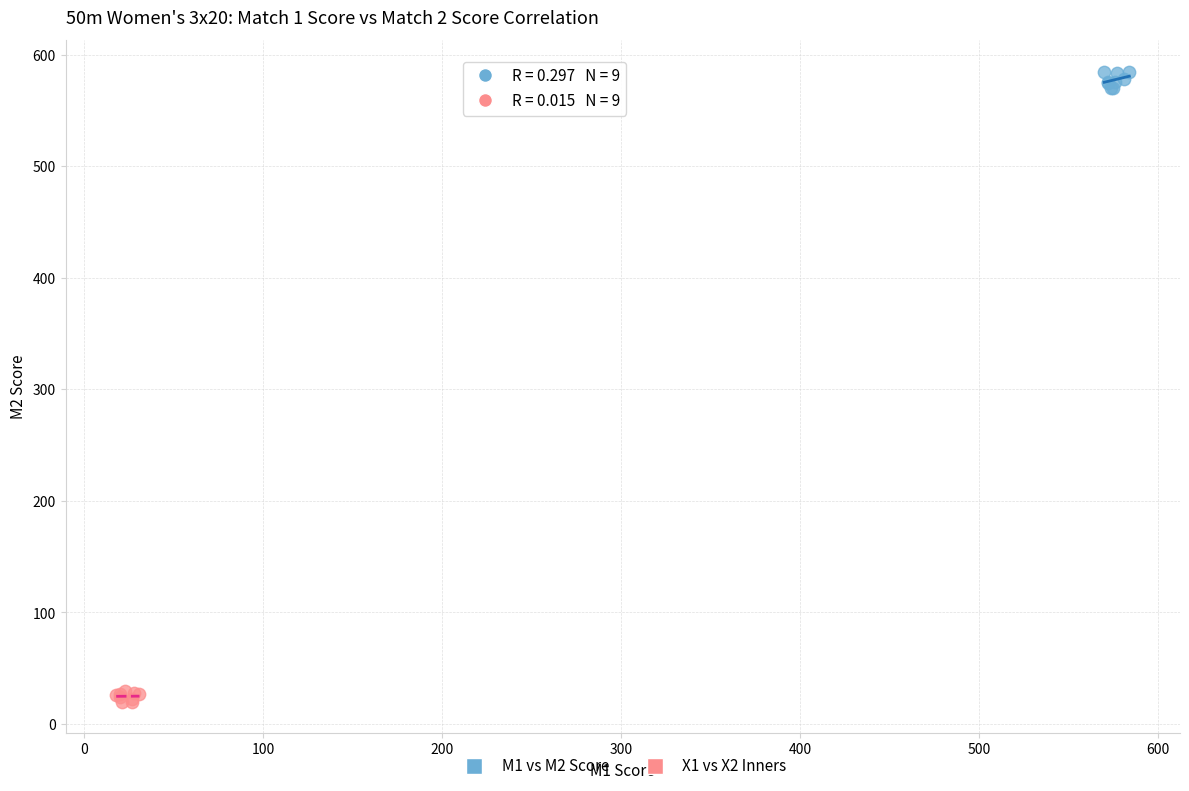

Which series reaches the minimum Y coordinate?

X1 vs X2 Inners